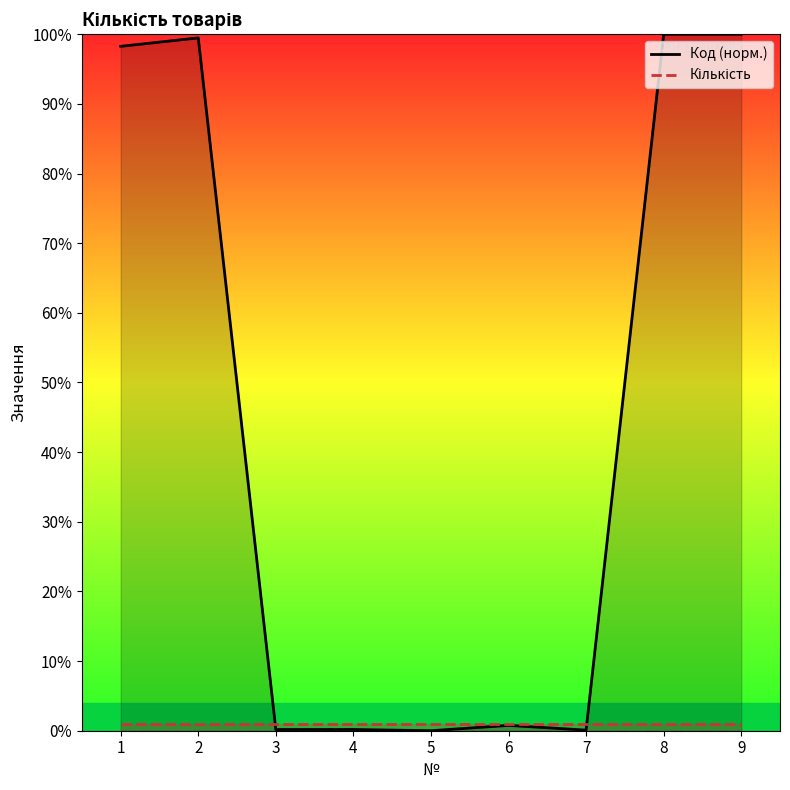

What is the maximum value for Код (норм.)?

100.0